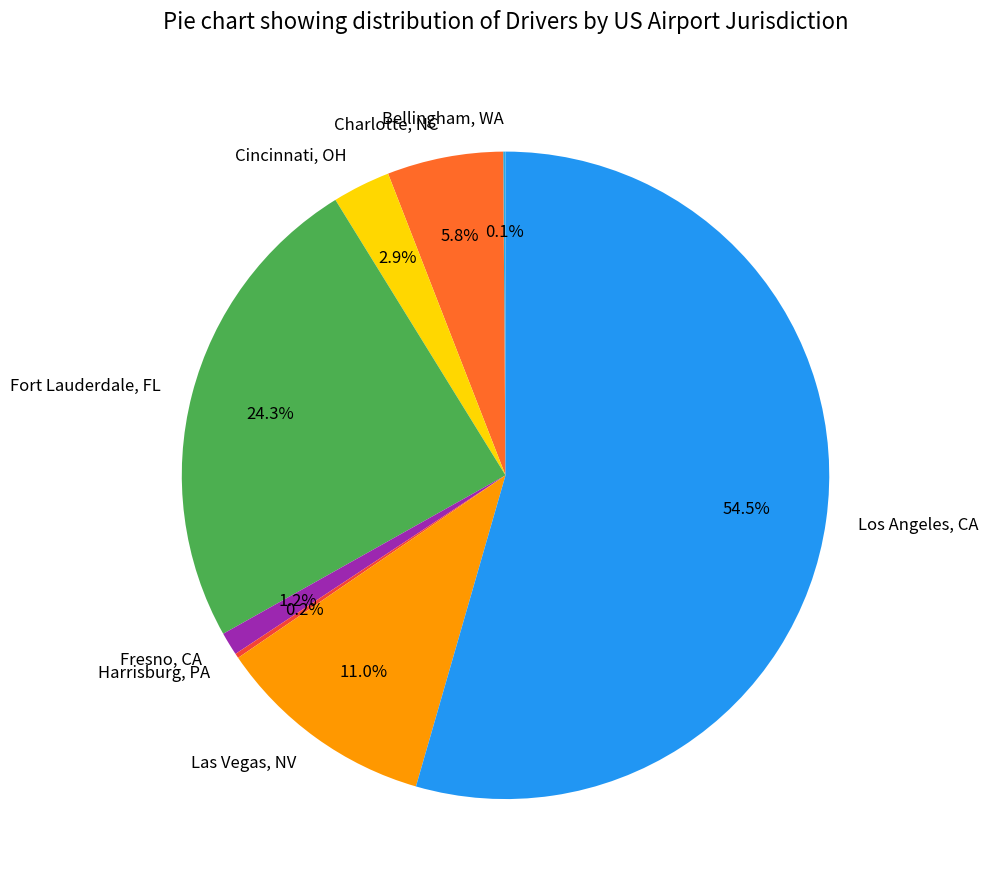

Does any single category account for the majority?

Yes